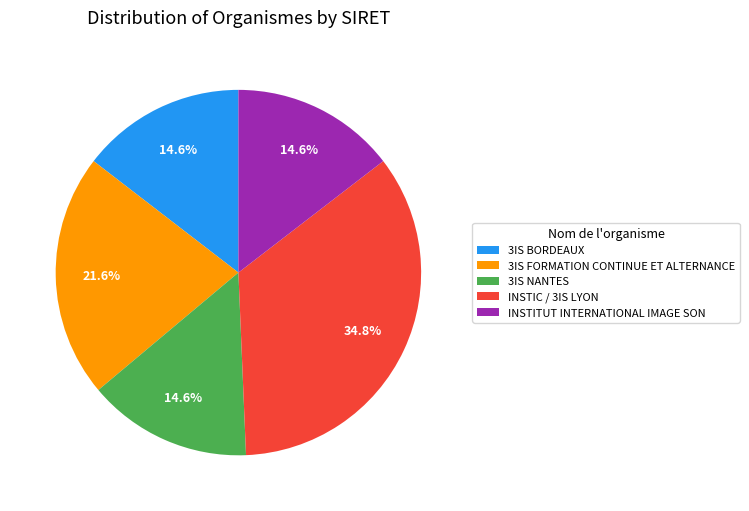

Is there a majority slice in this chart?

No